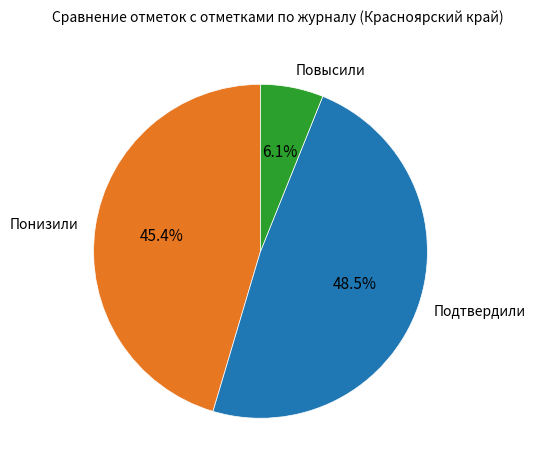

Is there any slice that represents more than half of the pie?

No